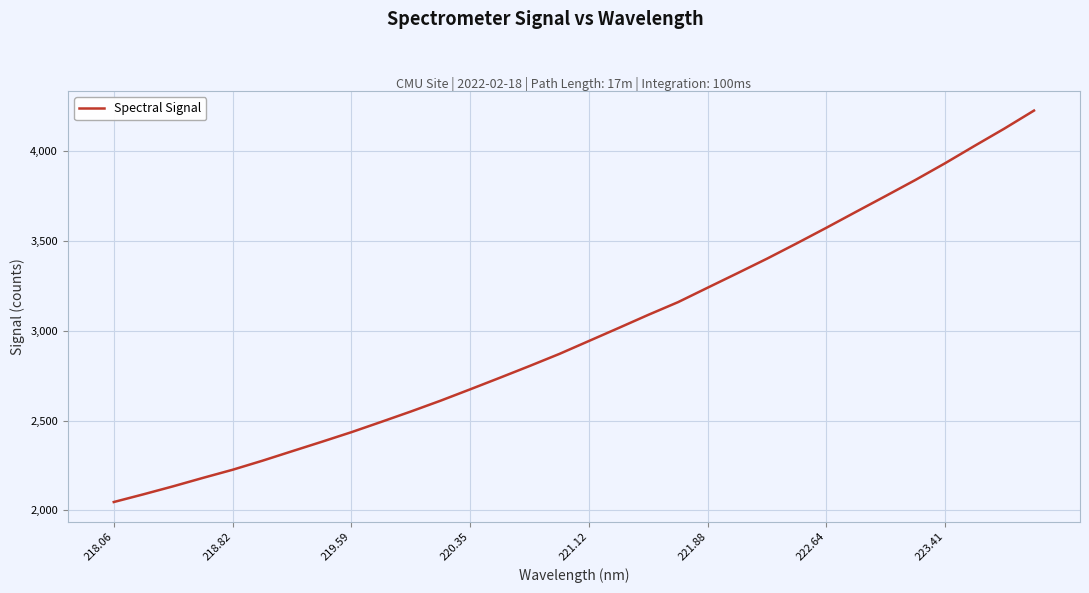

What is the difference between the maximum and minimum values?

2178.5